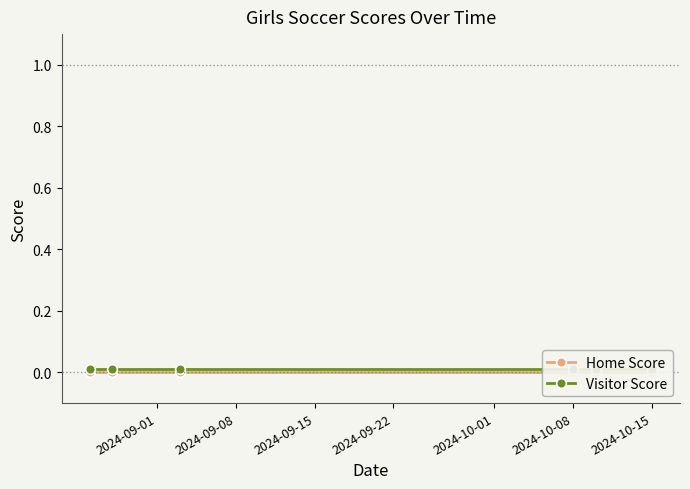

What are all the series names shown in the legend?

Home Score, Visitor Score